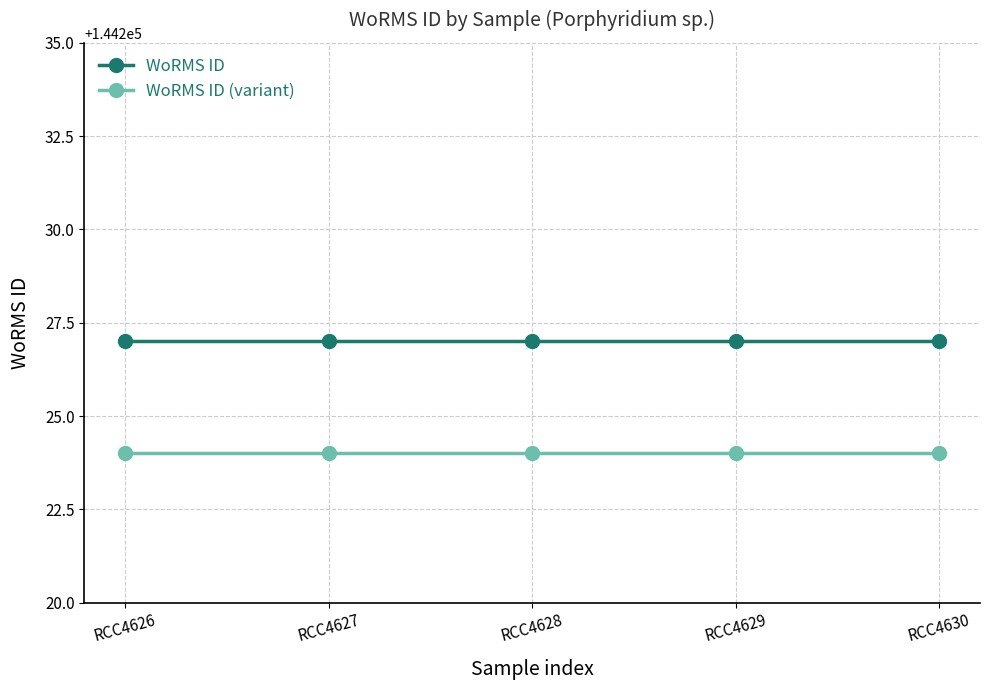

What is the sum of all WoRMS ID values?

721135